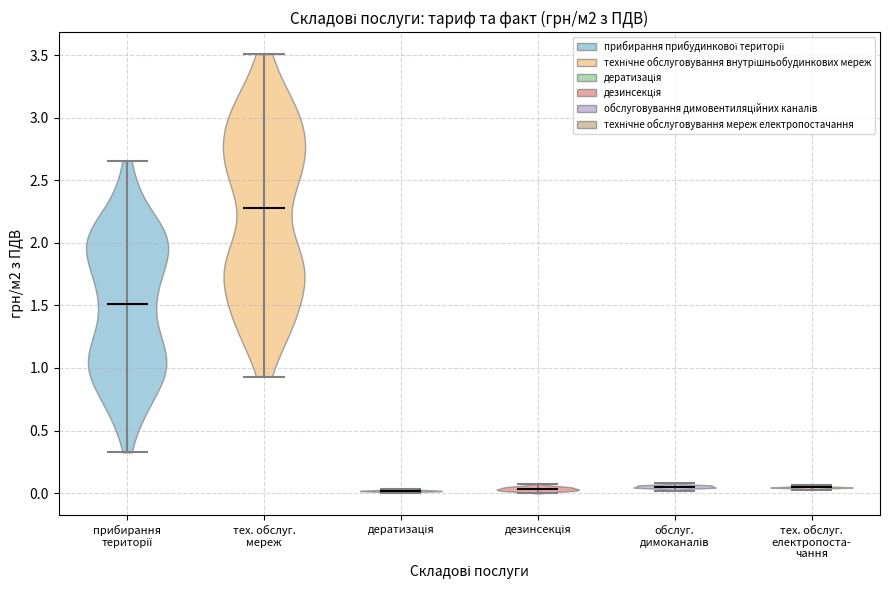

Which violin has the highest median line?

тех. обслуг. мереж